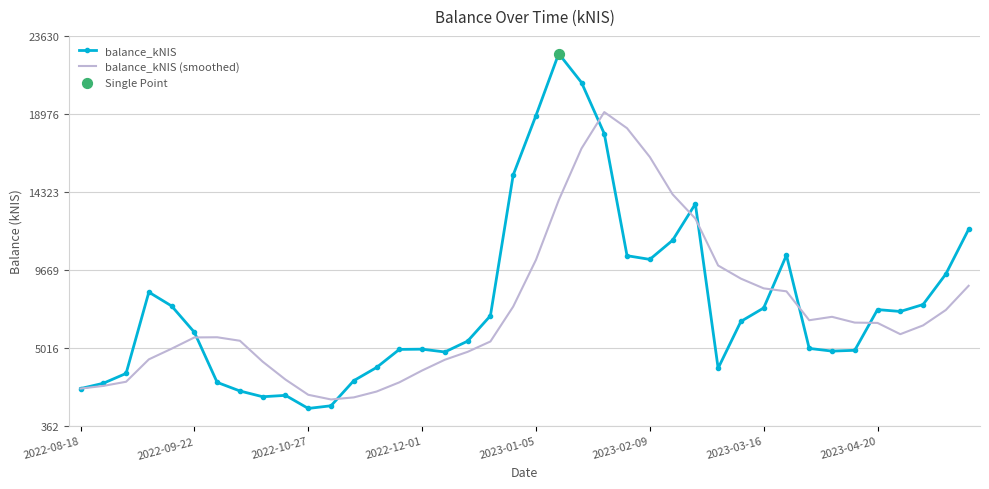

List the series in order of their peak value, highest first.

balance_kNIS, balance_kNIS (smoothed)